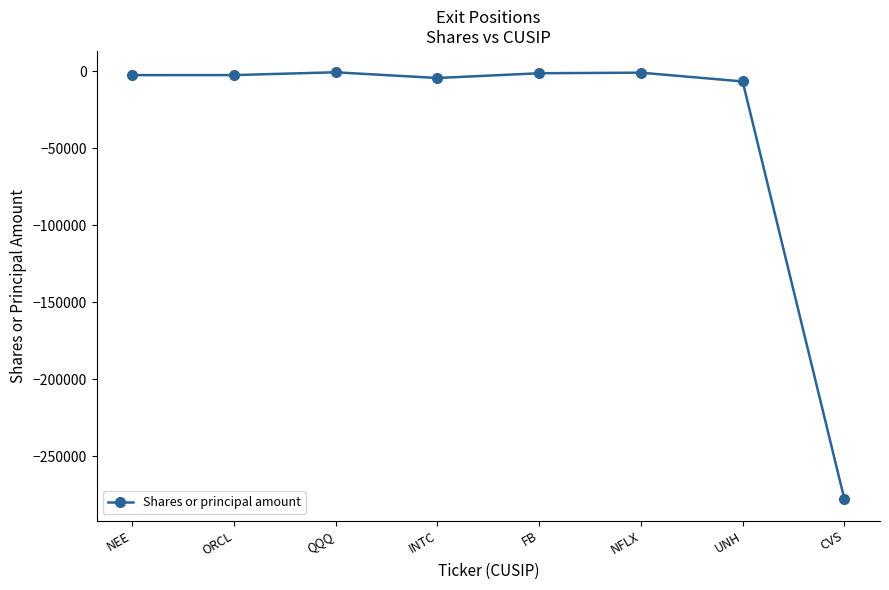

What is the label of the 3rd point from the left?

QQQ